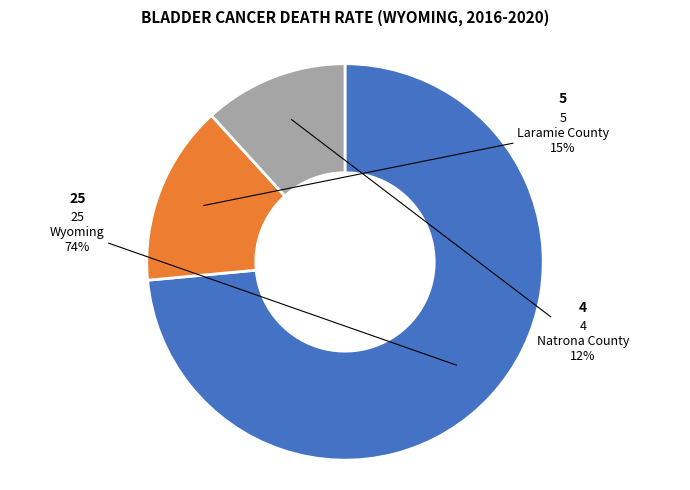

To the nearest percent, what is the average slice percentage?

33%